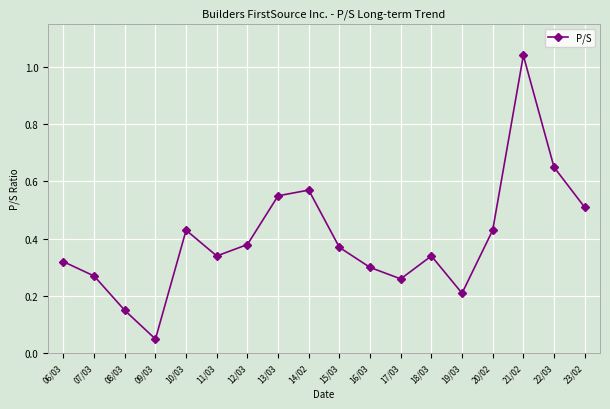

What is the difference between the maximum and second lowest values?

0.9